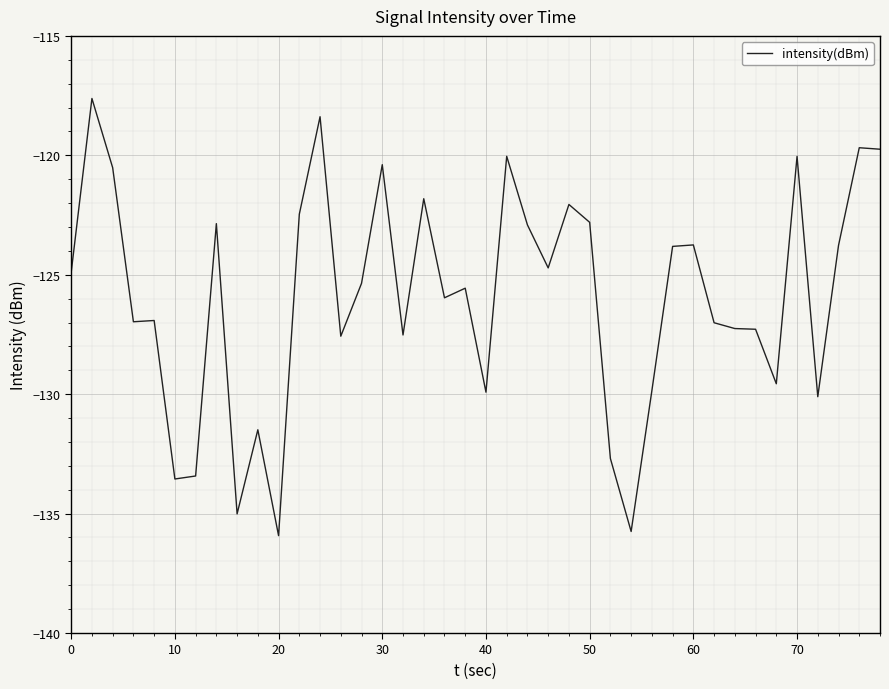

Is this an area chart (filled region under the line)?

No